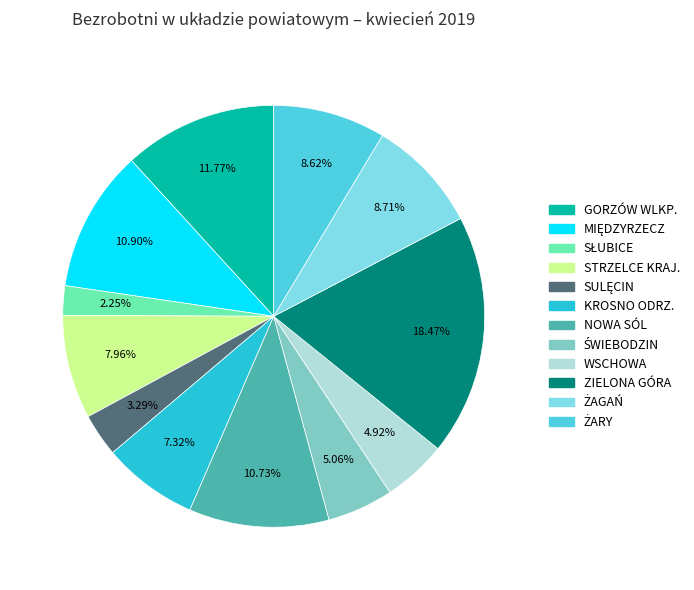

How many slices are in this pie chart?

12